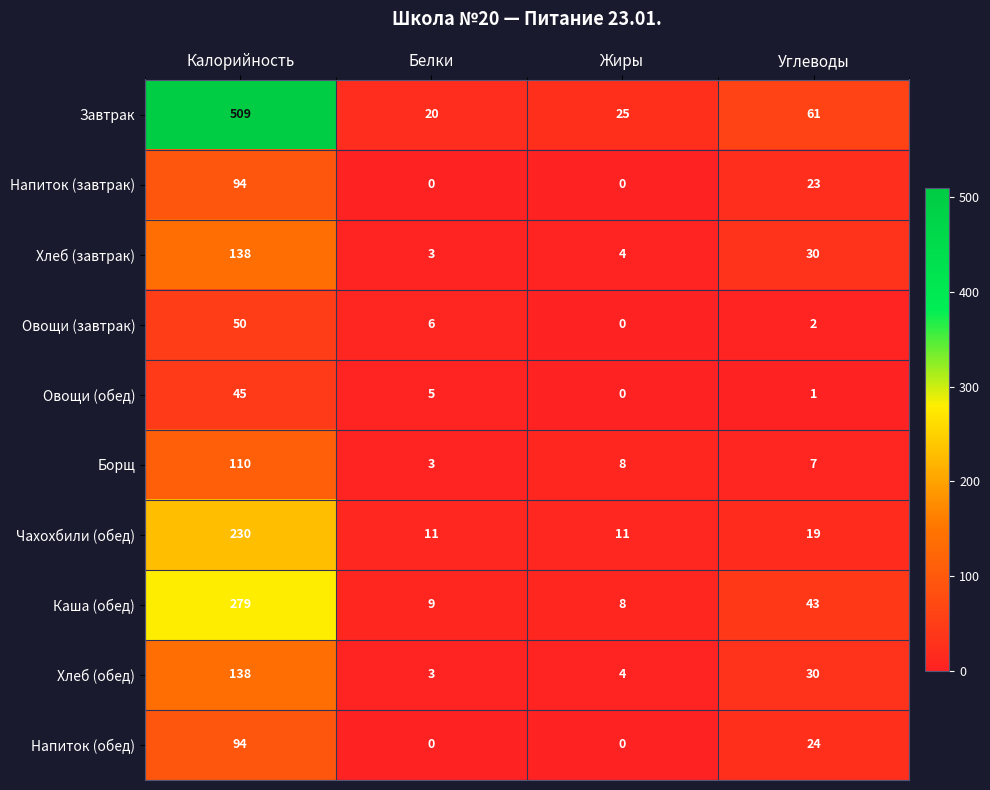

Which series has the largest total across all categories?

Завтрак